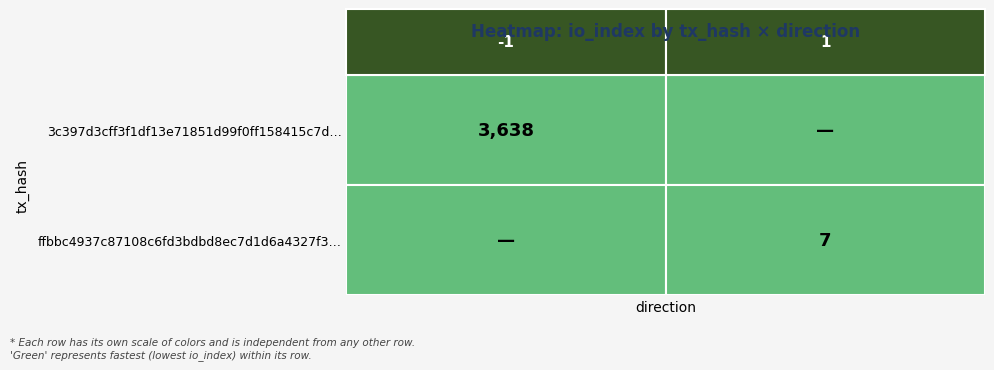

Which series has the largest total across all categories?

3c397d3cff3f1df13e71851d99f0ff158415c7d